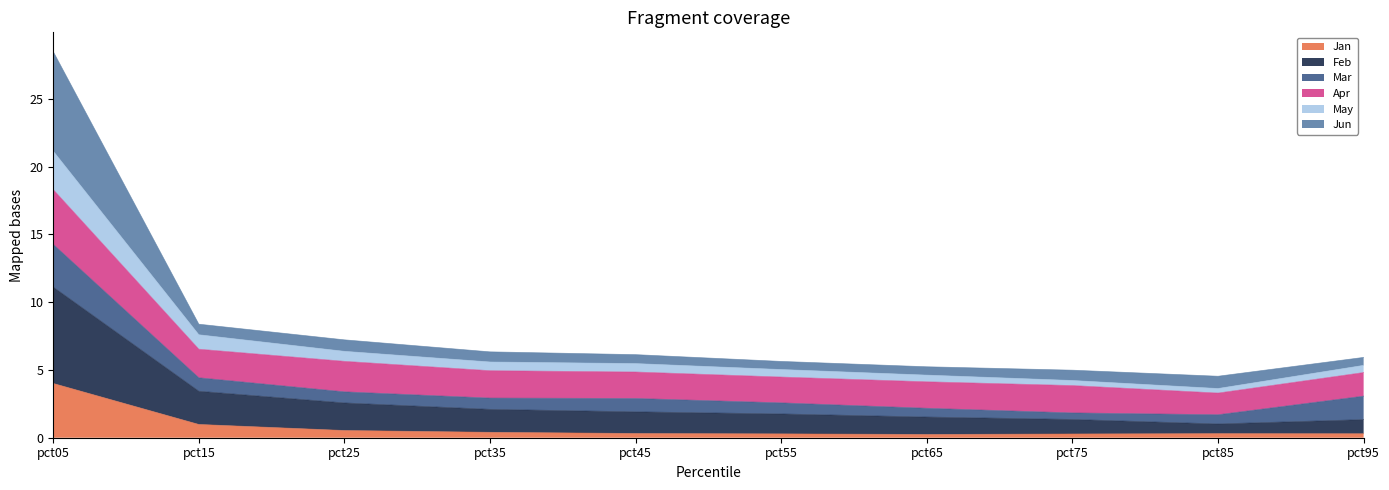

Is it true that Feb equals 1.8 at pct55?

True